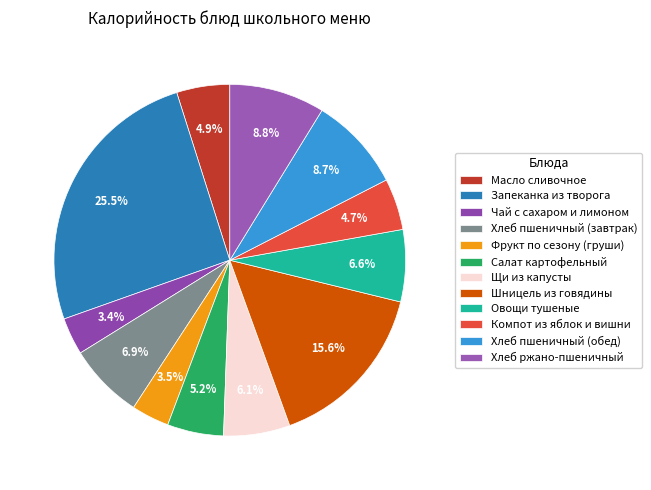

Is it true that Щи из капусты is 20% of the pie?

False